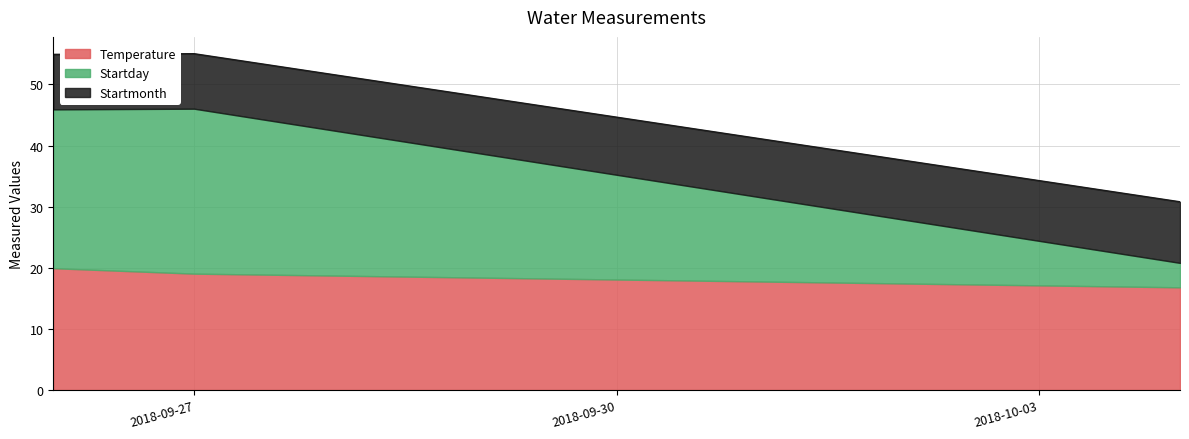

True or false: Startmonth has a value of 9.0 at 09/27/2018.

True